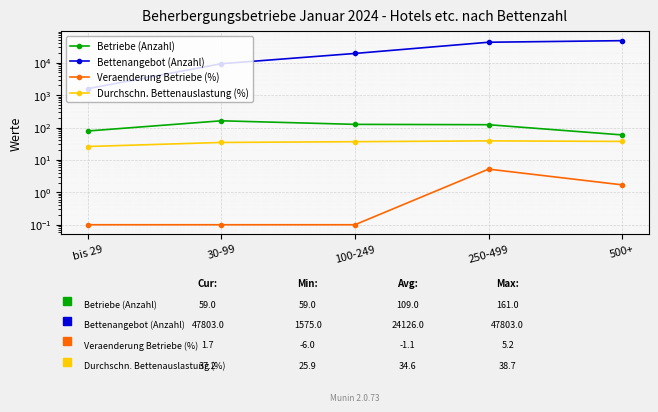

How many lines are shown in the chart?

4